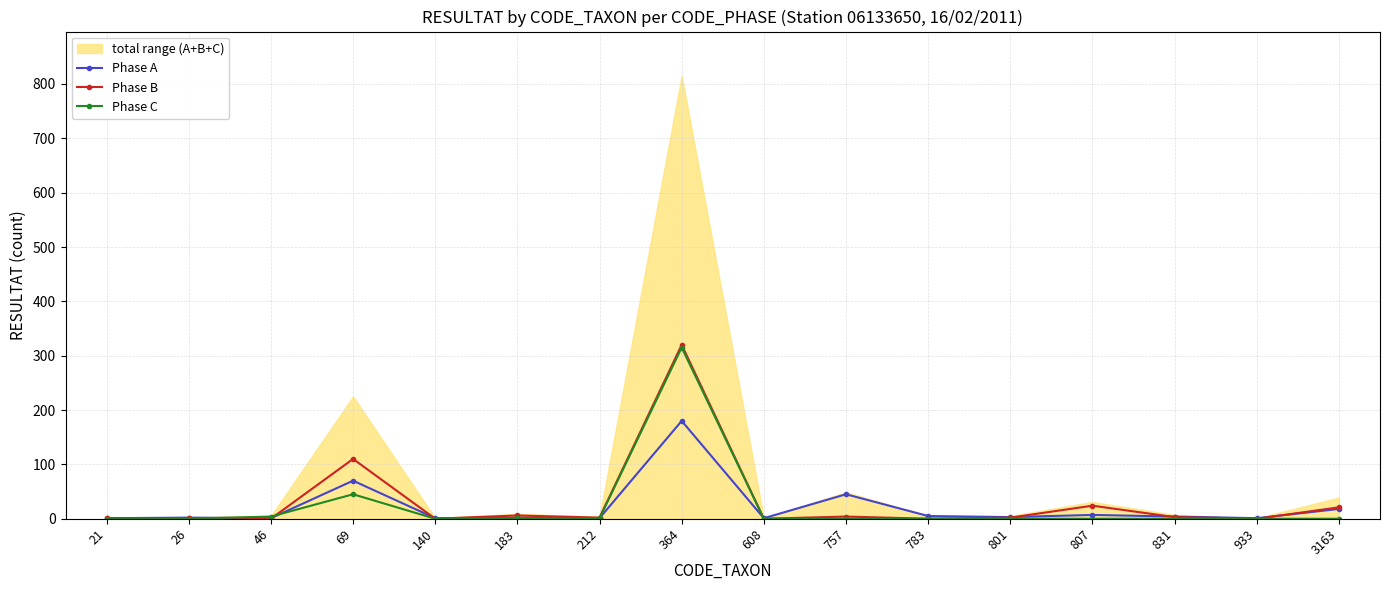

The Phase C series shows 1 at 212. True or false?

True